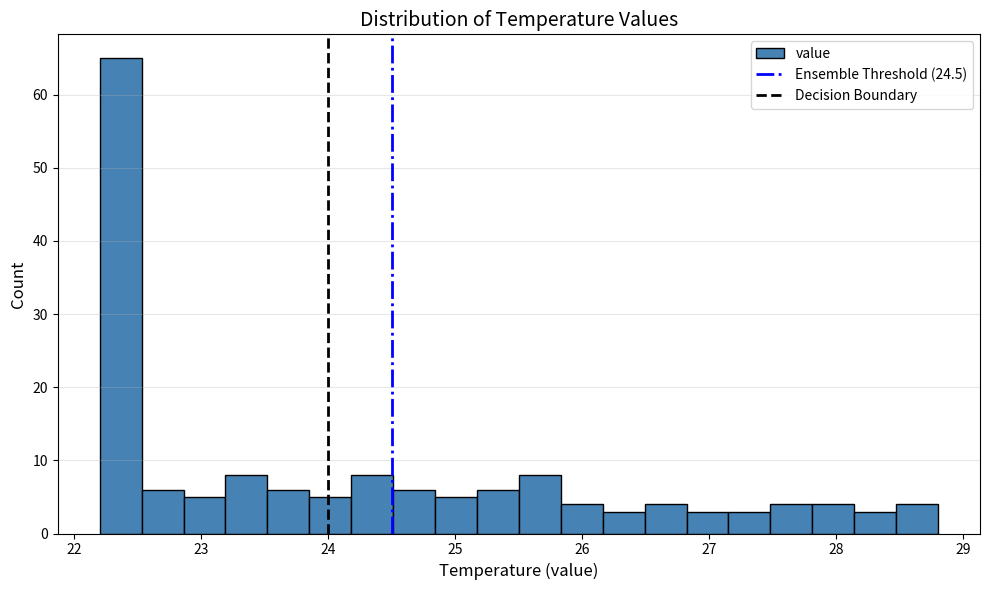

Read against the x-axis, roughly where is the centre of the tallest bar?

22.4